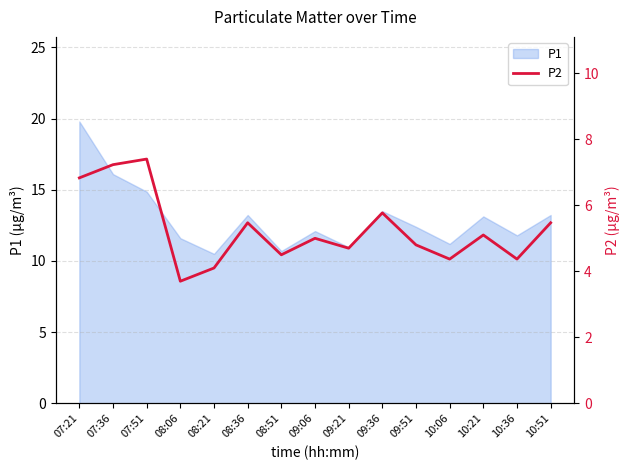

How many interior local peaks (higher than both neighbors) does the data have?

5